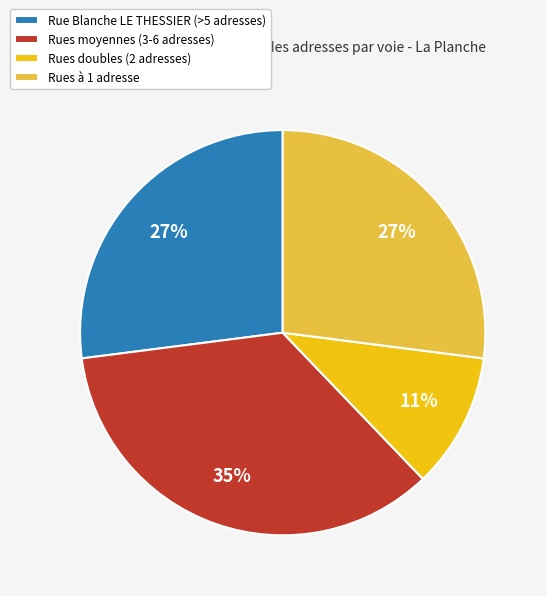

What percentage is the Rues doubles (2 adresses) slice, to the nearest percent?

11%